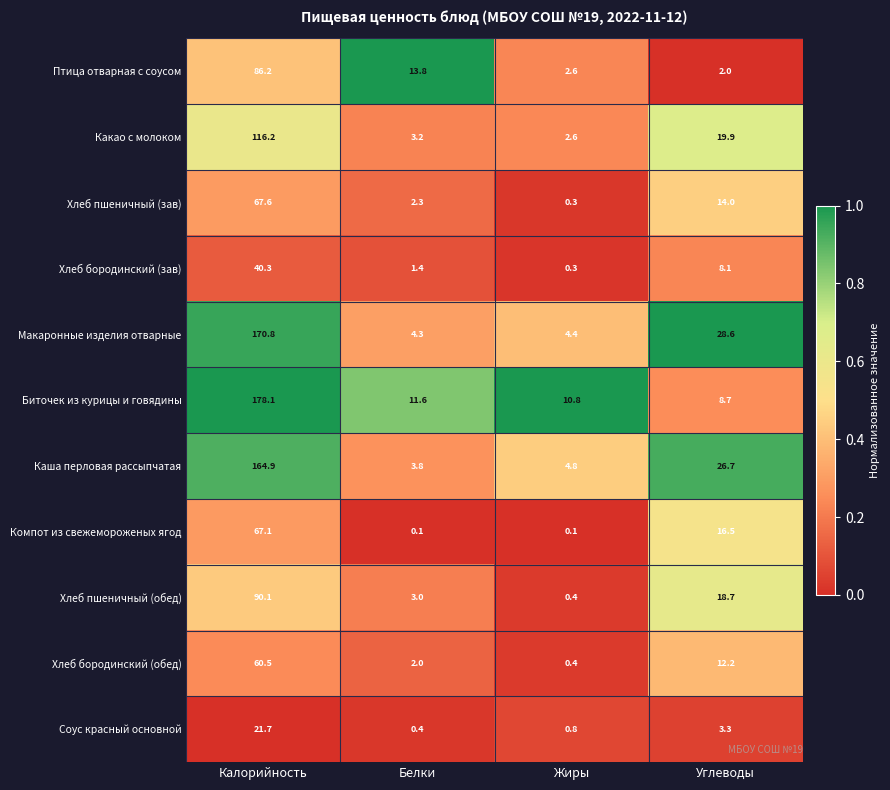

What value does the Биточек из курицы и говядины series have at Калорийность?

178.1